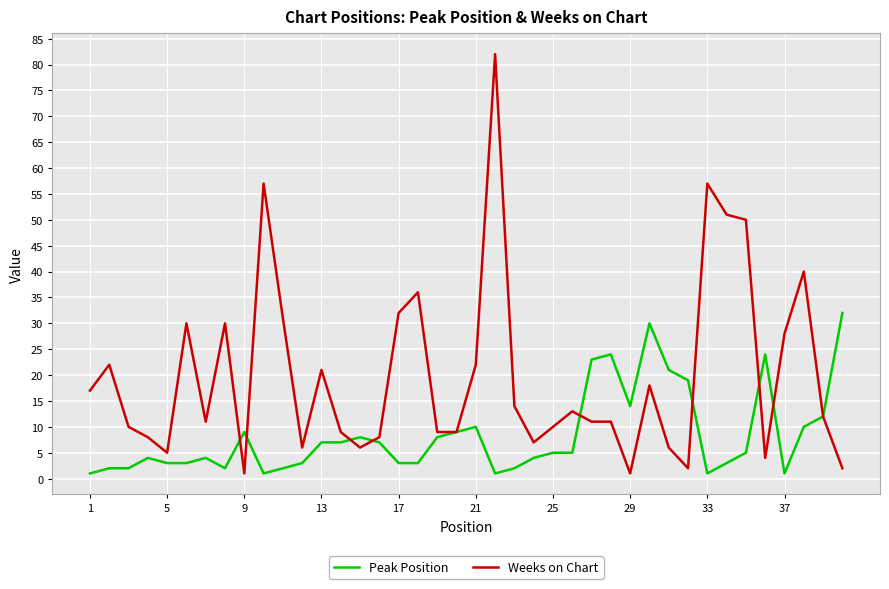

Which series has the widest spread of values?

Weeks on Chart